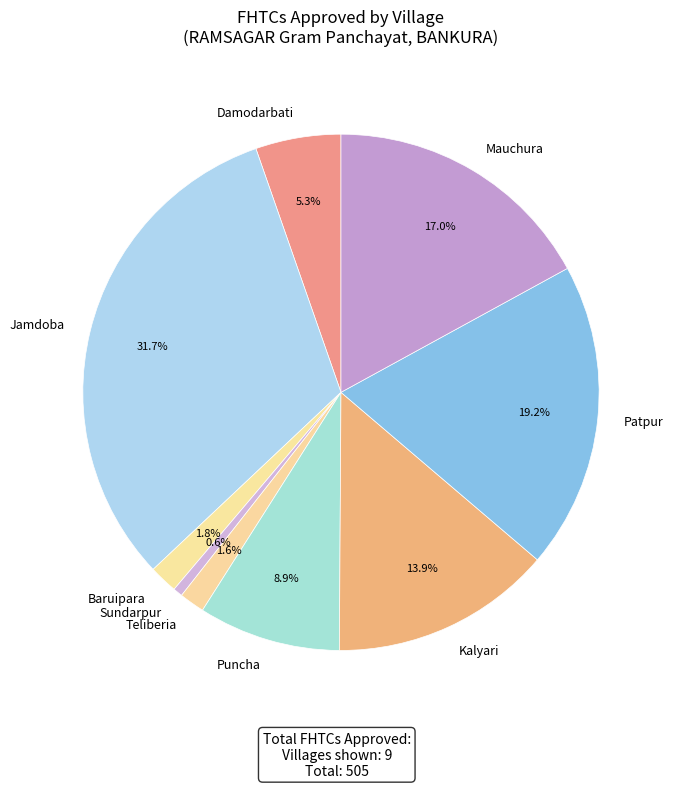

Does any single category account for the majority?

No